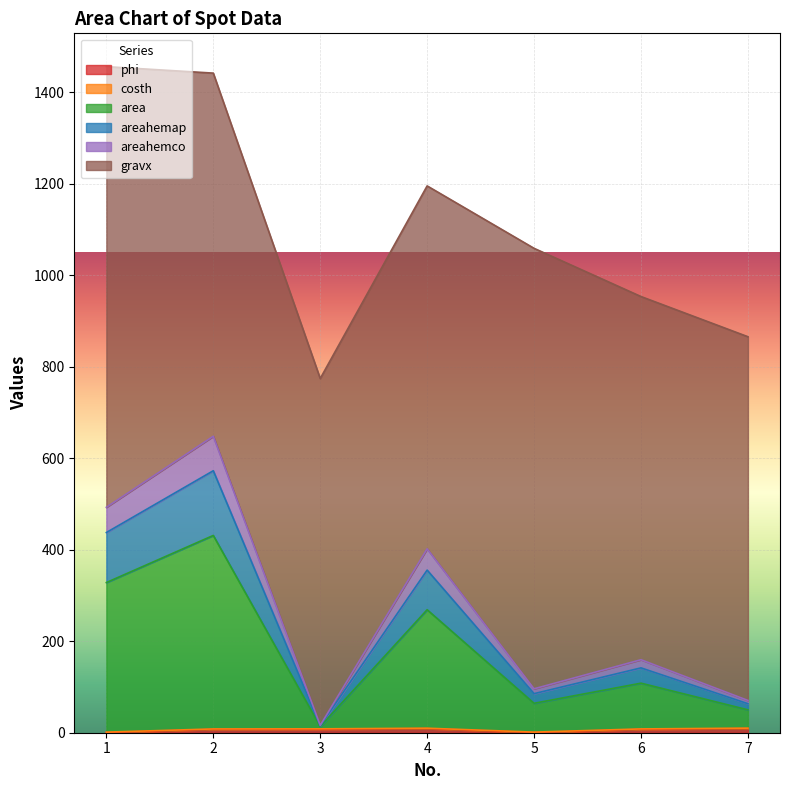

Read the area value at 4.

355.5